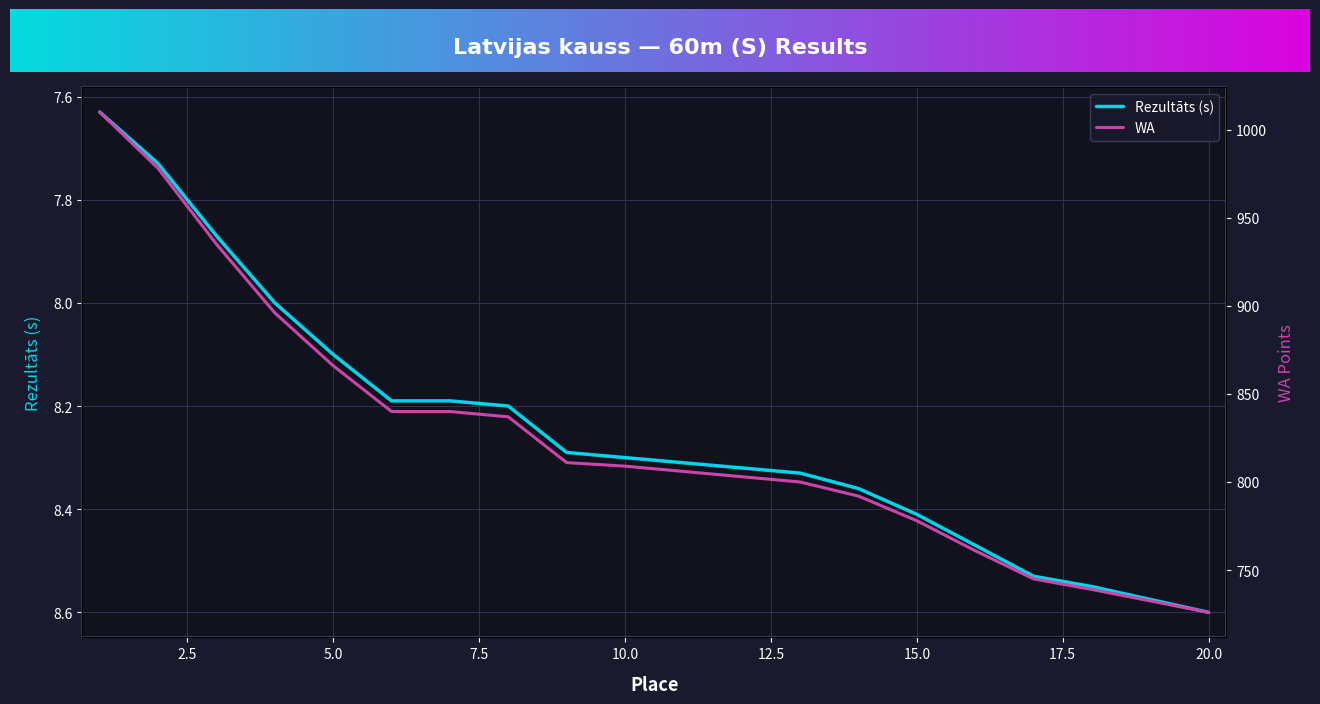

Is it true that WA equals 1491.0 at 1?

False